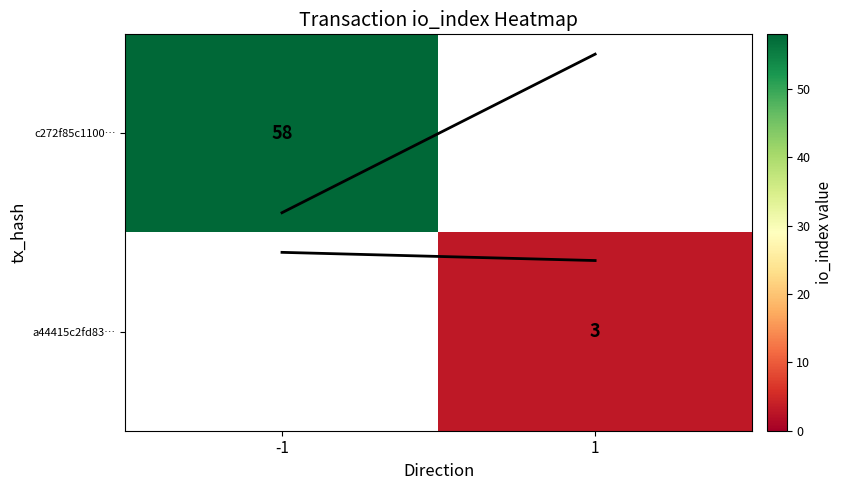

At which category does the chart reach its minimum across all series?

1